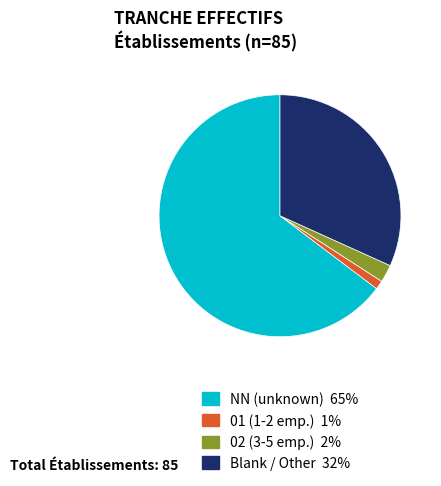

Does any single category account for the majority?

Yes